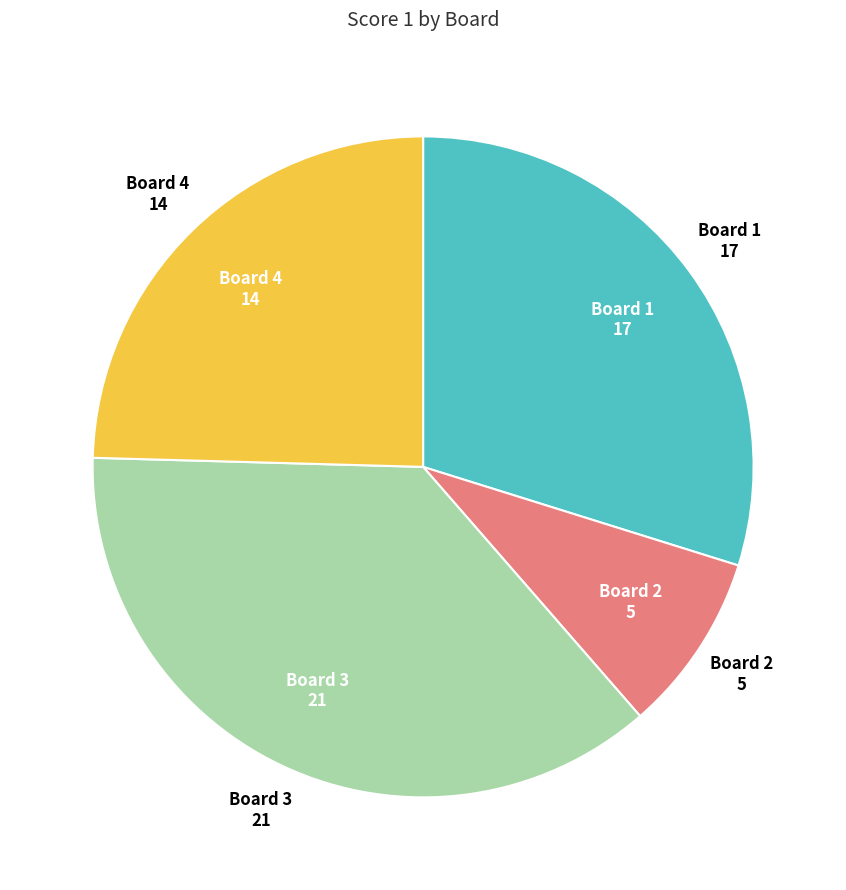

True or false: Board 2 accounts for 14% of the total.

False